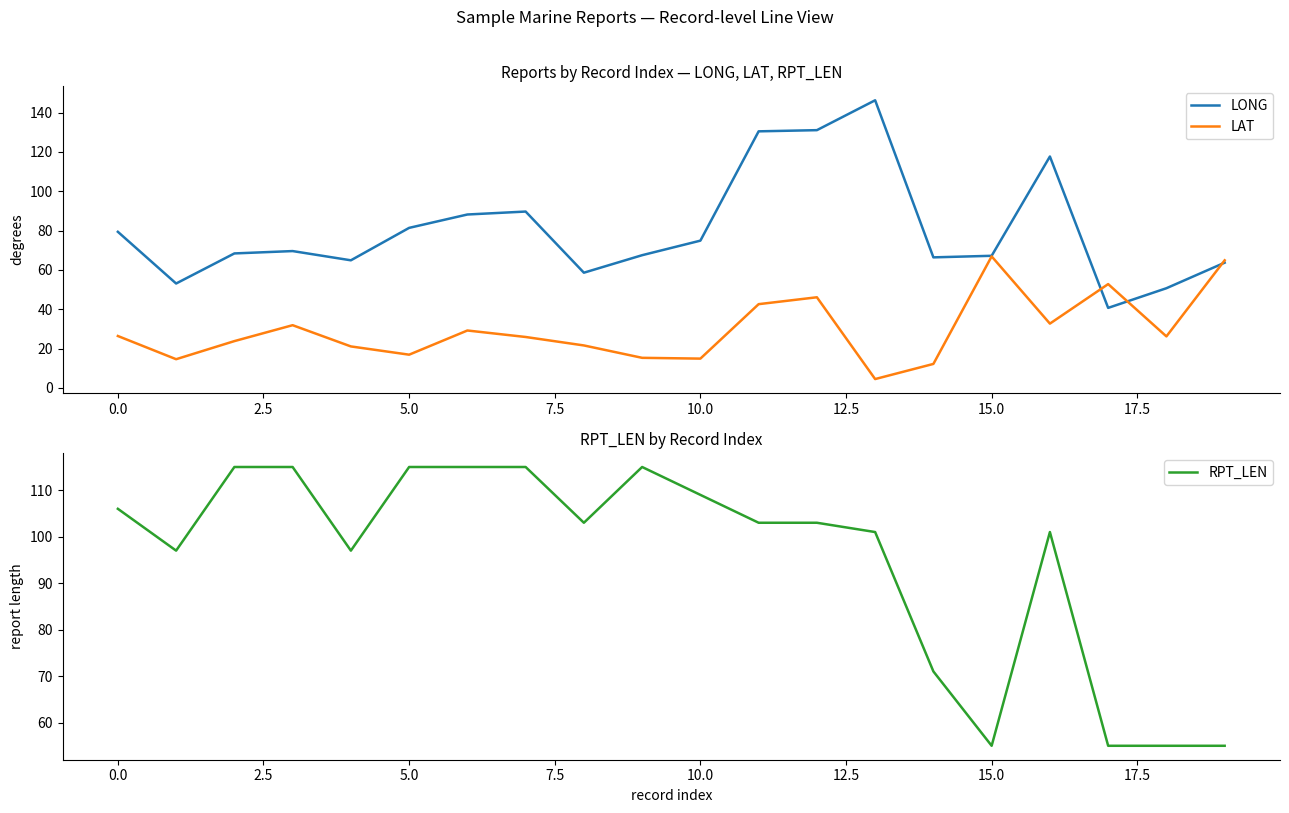

Is it true that LAT equals 26.4 at 0.0?

True